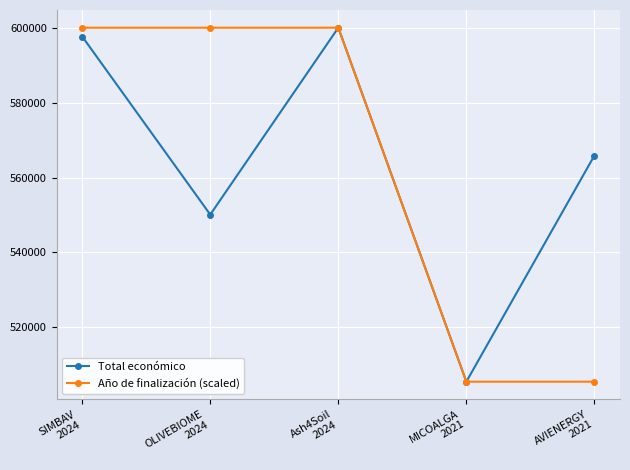

How many categories are shown in the chart?

5